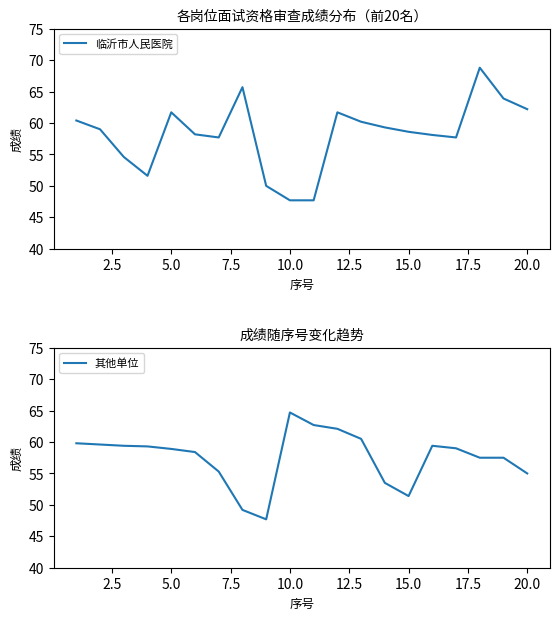

Which series ends up on top after the final intersection of 其他单位 and 临沂市人民医院?

临沂市人民医院